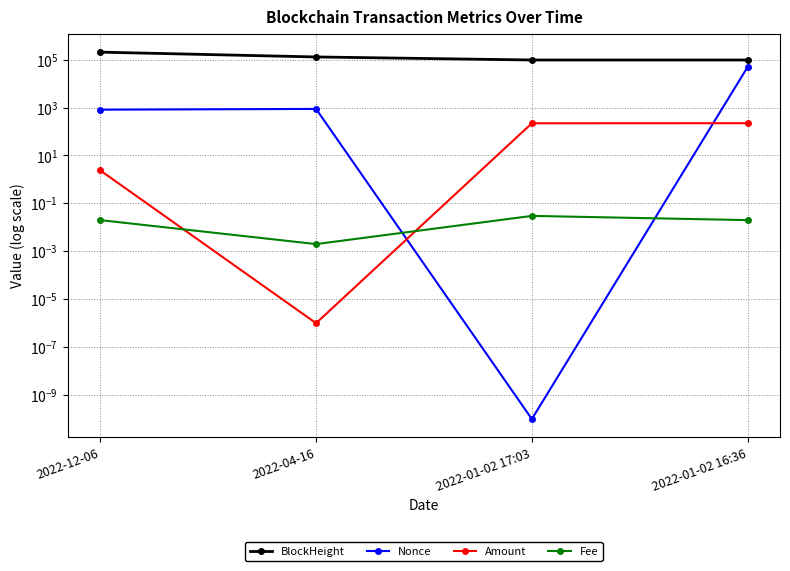

How many lines are shown in the chart?

4